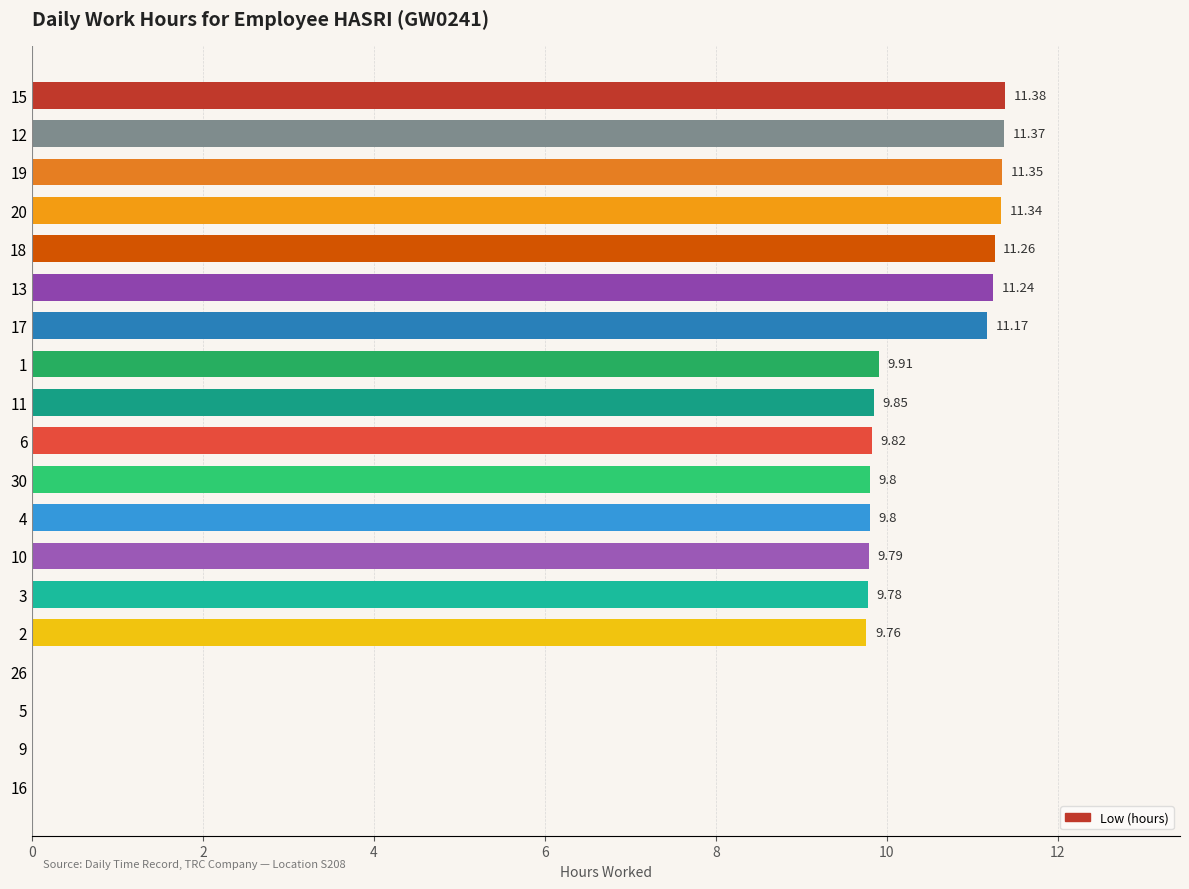

What is the maximum value shown in the chart?

11.4